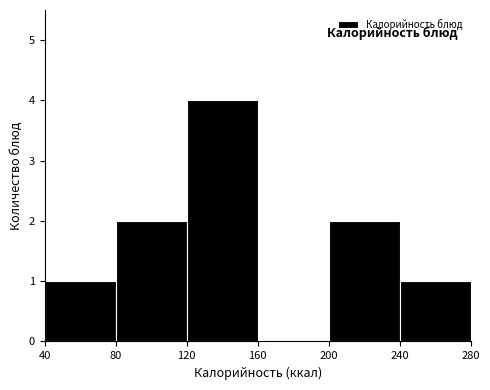

Which range on the x-axis has the tallest bar?

120 to 160